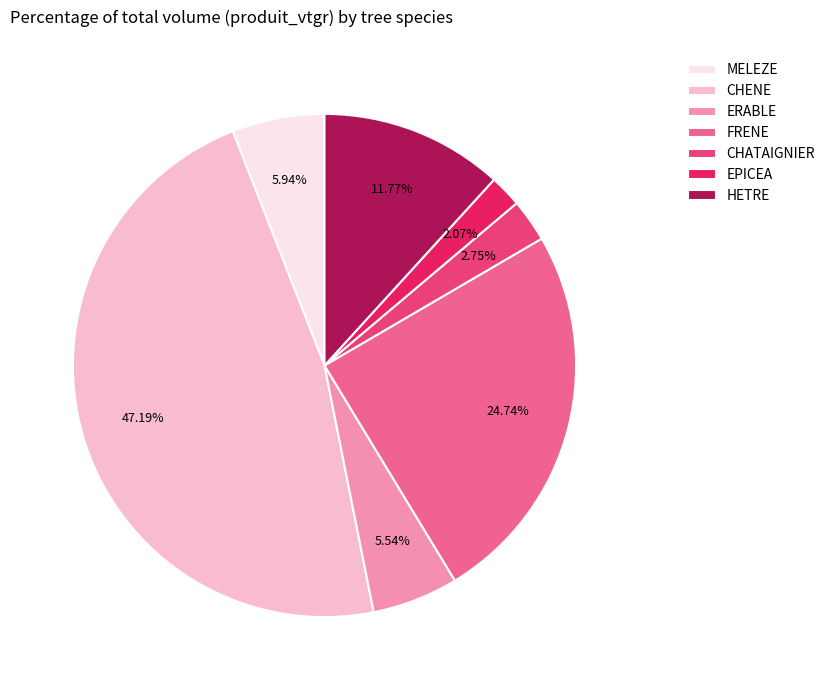

True or false: CHENE accounts for 1% of the total.

False